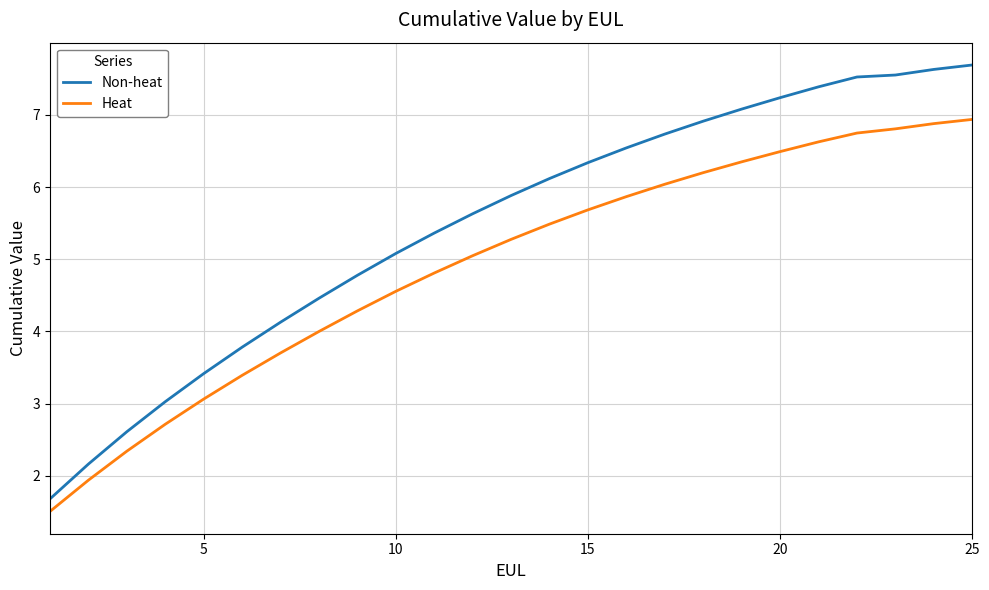

What is the smallest value displayed?

1.5